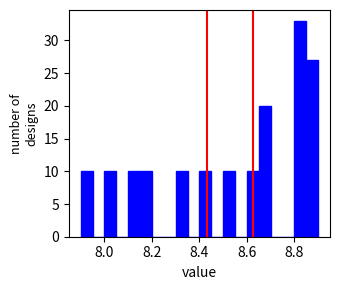

Around what value on the x-axis is the tallest bar? Give the approximate position of its centre, as read against the axis.

8.82